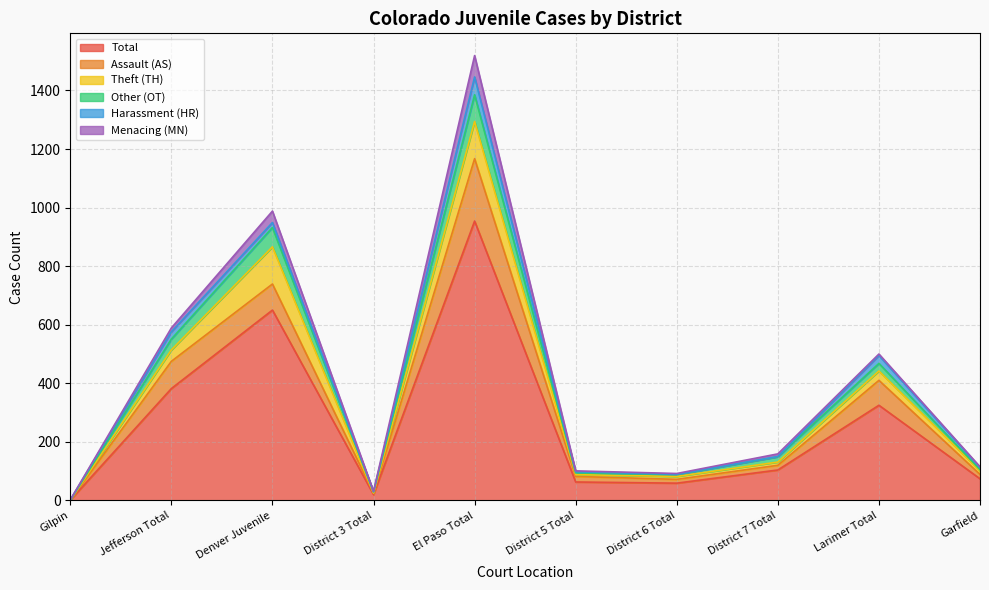

List the series in order of their peak value, highest first.

Total, Assault (AS), Theft (TH), Other (OT), Menacing (MN), Harassment (HR)